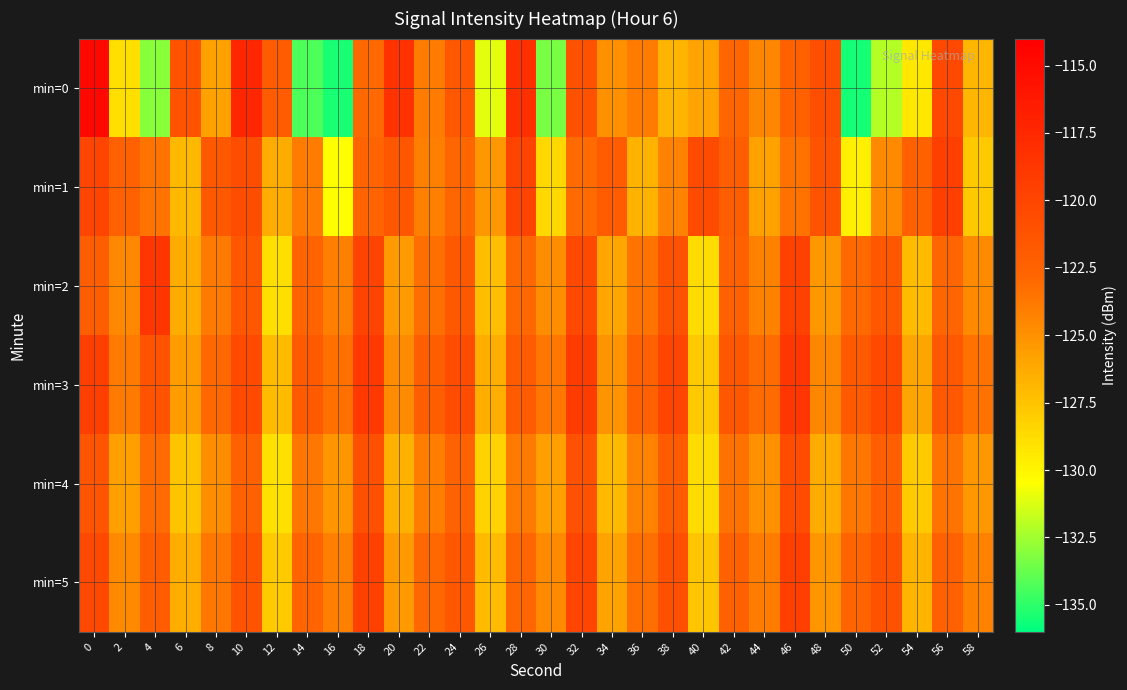

Reading left to right, extract all data points from this chart.

min=0: 0=-114.8	2=-128.9	4=-133.0	6=-121.1	8=-125.8	10=-117.3	12=-121.9	14=-134.3	16=-135.4	18=-123.0	20=-118.3	22=-123.9	24=-121.6	26=-131.0	28=-118.1	30=-133.4	32=-121.1	34=-125.0	36=-123.9	38=-126.7	40=-125.9	42=-122.8	44=-124.4	46=-122.4	48=-120.8	50=-135.5	52=-132.1	54=-129.4	56=-120.2	58=-126.8
min=1: 0=-120.0	2=-122.4	4=-123.5	6=-126.9	8=-121.7	10=-120.6	12=-126.3	14=-123.9	16=-130.5	18=-122.6	20=-121.5	22=-124.1	24=-122.8	26=-125.3	28=-119.8	30=-128.6	32=-123.1	34=-121.9	36=-126.7	38=-124.3	40=-120.5	42=-122.1	44=-125.8	46=-123.4	48=-121.2	50=-129.7	52=-124.6	54=-122.3	56=-119.5	58=-127.8
min=2: 0=-122.1	2=-124.5	4=-118.7	6=-126.3	8=-123.8	10=-121.4	12=-128.9	14=-122.6	16=-124.1	18=-119.8	20=-125.5	22=-123.2	24=-121.7	26=-127.3	28=-122.9	30=-124.8	32=-120.3	34=-126.1	36=-123.5	38=-121.1	40=-128.7	42=-122.4	44=-124.2	46=-119.6	48=-125.3	50=-123.0	52=-121.5	54=-127.1	56=-122.7	58=-124.6
min=3: 0=-119.5	2=-123.8	4=-121.2	6=-125.6	8=-122.9	10=-120.4	12=-127.1	14=-121.8	16=-123.3	18=-118.9	20=-124.7	22=-122.1	24=-120.6	26=-126.4	28=-121.9	30=-123.7	32=-119.2	34=-125.1	36=-122.4	38=-120.0	40=-127.8	42=-121.5	44=-123.1	46=-118.7	48=-124.4	50=-121.8	52=-120.3	54=-126.0	56=-121.6	58=-123.4
min=4: 0=-121.3	2=-125.7	4=-123.1	6=-127.5	8=-124.8	10=-122.3	12=-129.0	14=-123.7	16=-125.2	18=-120.8	20=-126.6	22=-124.0	24=-122.5	26=-128.2	28=-123.8	30=-125.7	32=-121.1	34=-127.0	36=-124.3	38=-121.9	40=-128.7	42=-123.4	44=-125.0	46=-120.6	48=-126.3	50=-123.7	52=-122.2	54=-127.9	56=-123.5	58=-125.3
min=5: 0=-120.2	2=-124.6	4=-122.0	6=-126.4	8=-123.7	10=-121.2	12=-127.9	14=-122.6	16=-124.1	18=-119.7	20=-125.5	22=-122.9	24=-121.4	26=-127.1	28=-122.7	30=-124.6	32=-120.0	34=-125.9	36=-123.2	38=-120.8	40=-127.6	42=-122.3	44=-123.9	46=-119.5	48=-125.2	50=-122.6	52=-121.1	54=-126.8	56=-122.4	58=-124.2